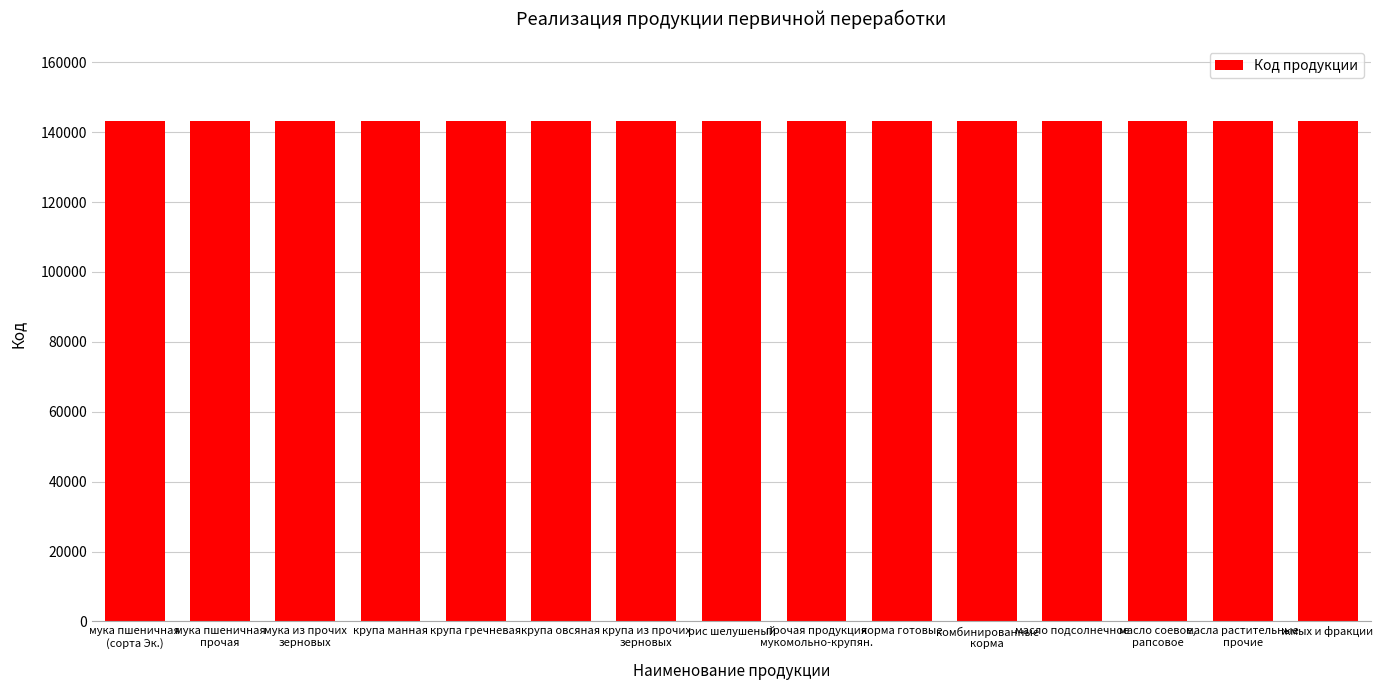

What is the smallest value displayed?

143111